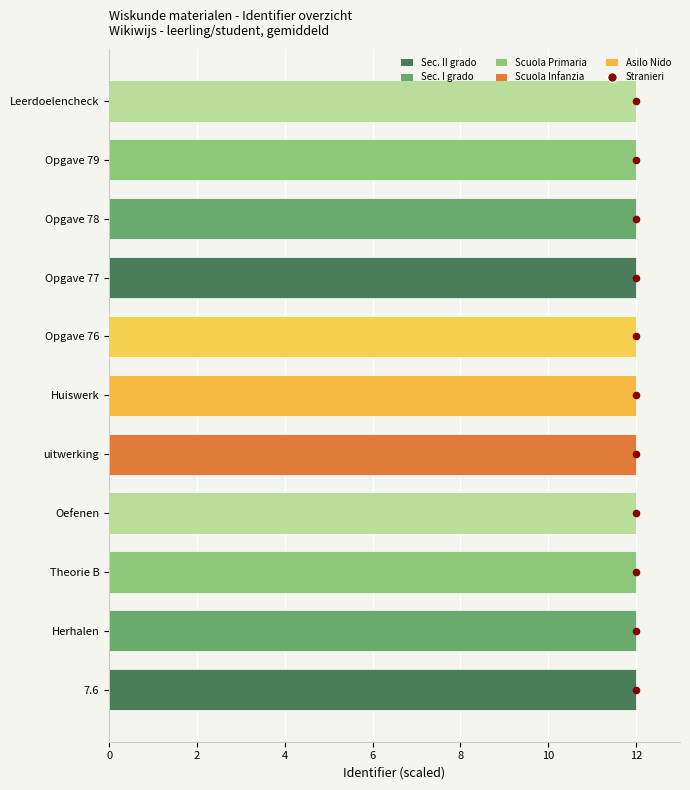

Approximately how many times larger is the value at Theorie B compared to Huiswerk?

1.0